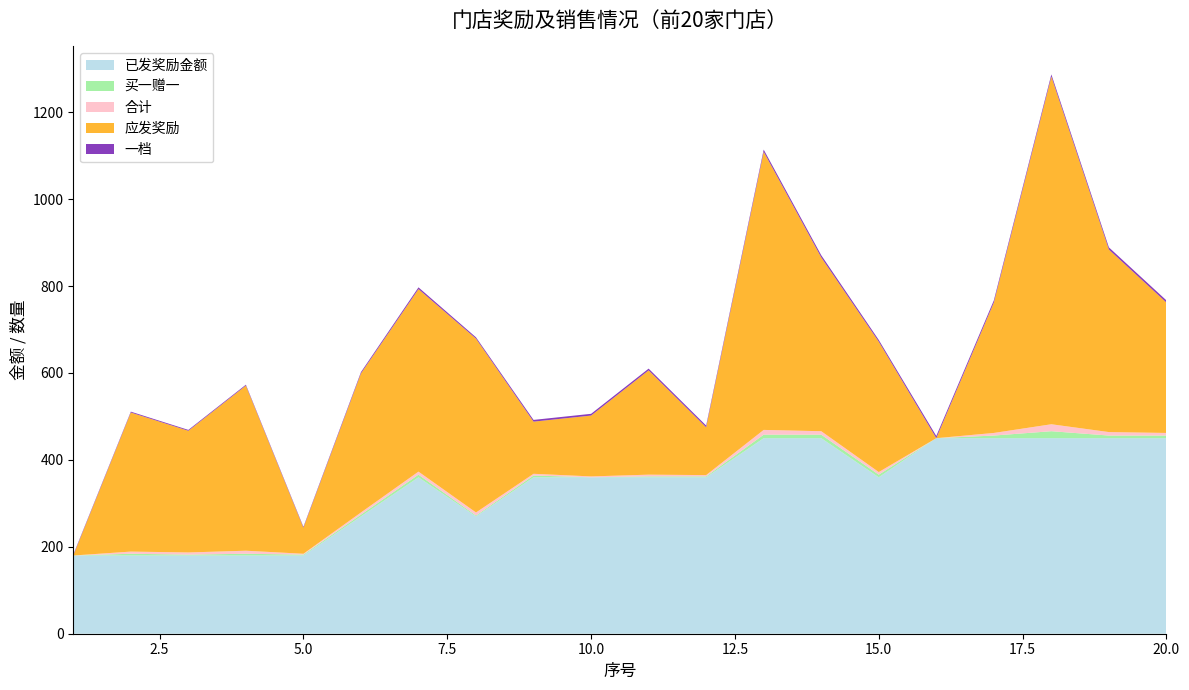

Reading left to right, extract all data points from this chart.

已发奖励金额: 180	180	180	180	180	270	360	270	360	360	360	360	450	450	360	450	450	450	450	450
买一赠一: 0	4	2	4	2	4	6	2	4	0	2	2	8	8	6	0	6	16	6	6
合计: 0	5	5	7	2	5	7	7	4	2	4	3	11	8	6	0	6	16	8	6
应发奖励: 0	320	280	380	60	320	420	400	120	140	240	110	640	400	300	0	300	800	420	300
一档: 2	2	2	2	2	3	4	3	4	4	4	4	5	5	4	5	5	5	5	5